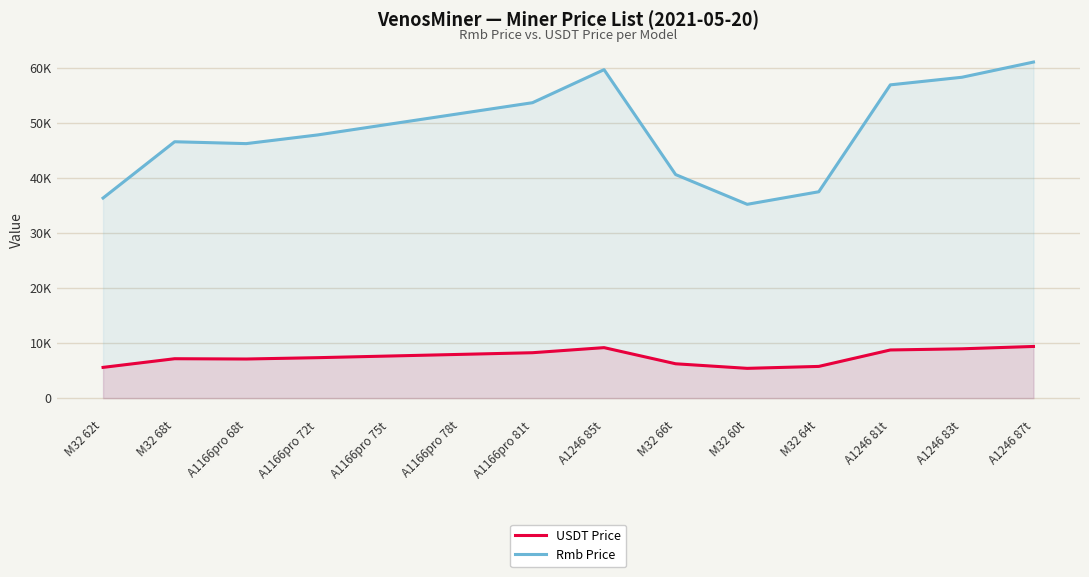

Rank the categories by USDT Price value from highest to lowest.

A1246 87t, A1246 85t, A1246 83t, A1246 81t, A1166pro 81t, A1166pro 78t, A1166pro 75t, A1166pro 72t, M32 68t, A1166pro 68t, M32 66t, M32 64t, M32 62t, M32 60t